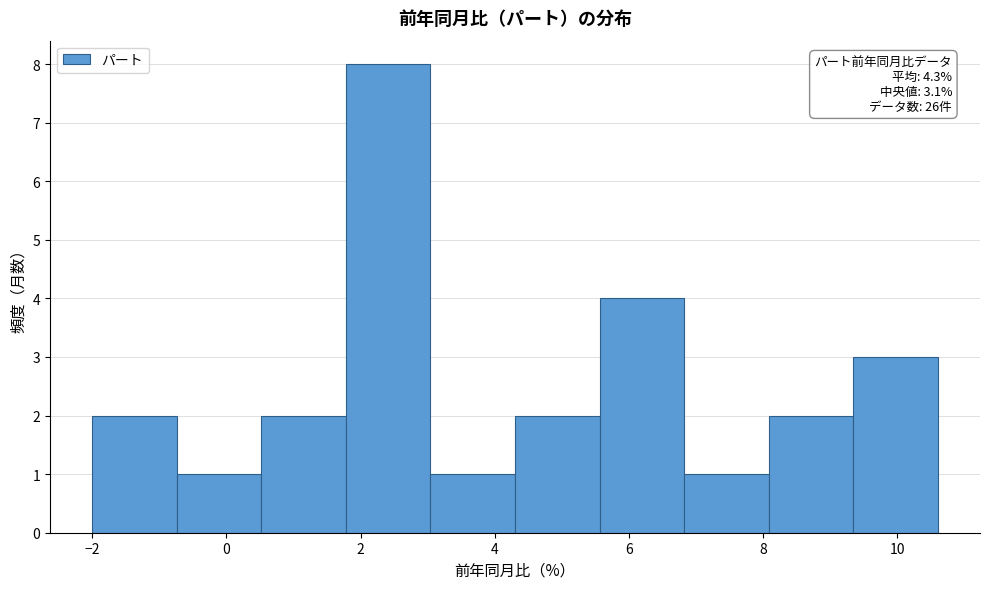

Which range on the x-axis has the tallest bar?

1.78 to 3.04